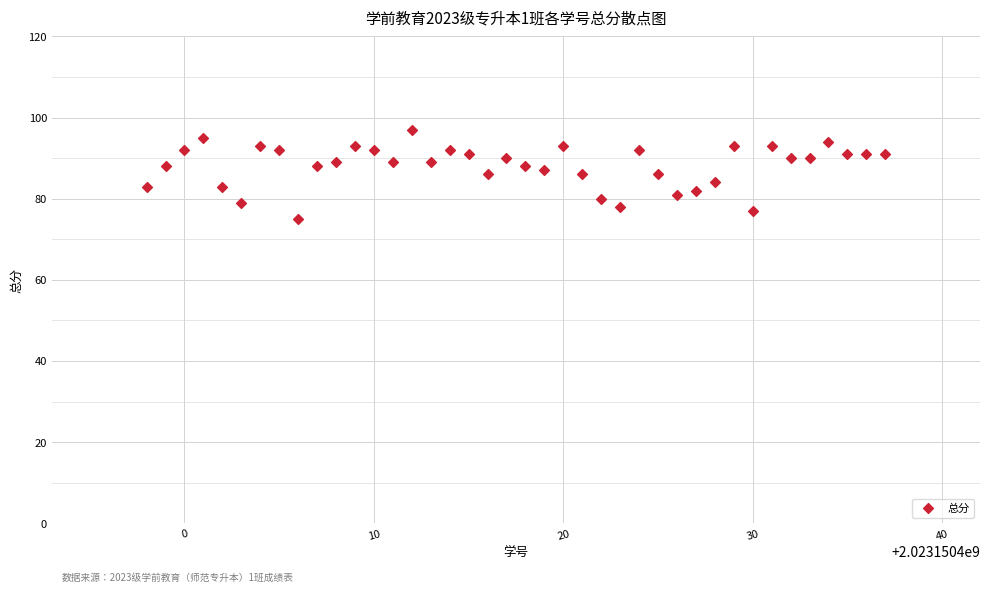

What is the range of Y values (max minus min)?

22